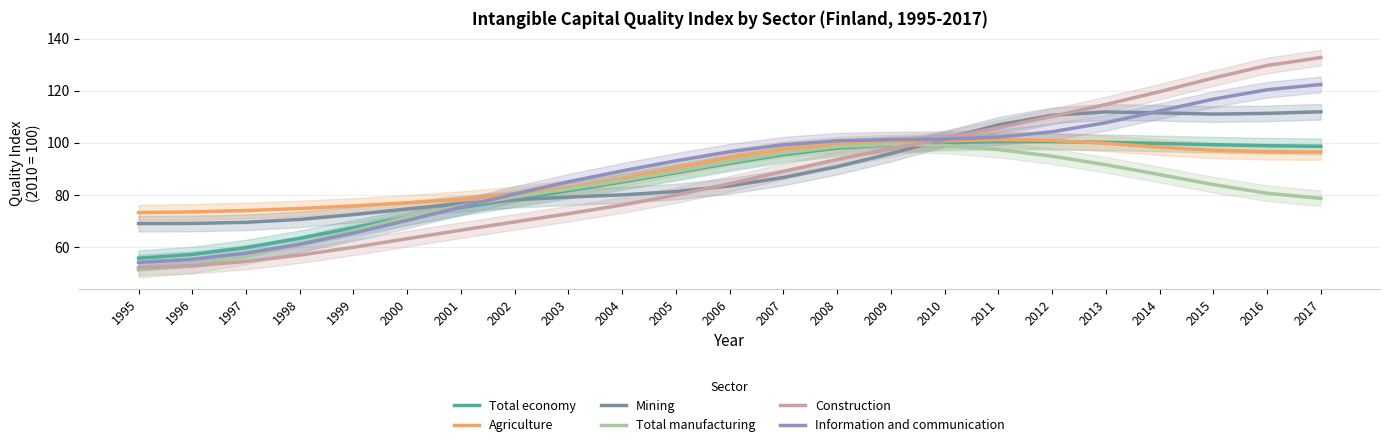

Rank the series at 1998 from lowest to highest value.

Construction, Total manufacturing, Information and communication, Total economy, Mining, Agriculture